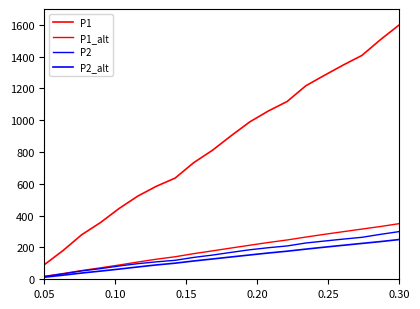

How many lines are shown in the chart?

4